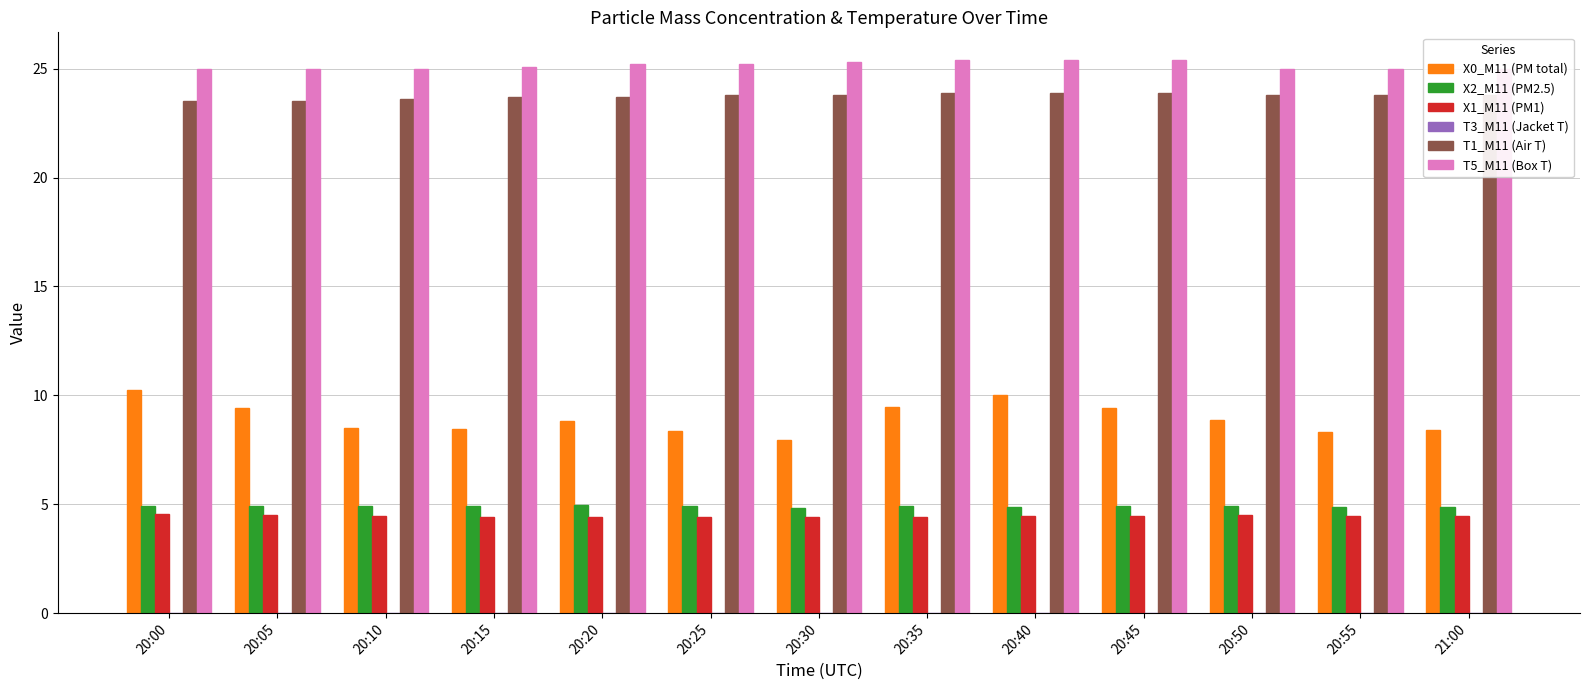

How many X1_M11 (PM1) values are between 4 and 5?

13